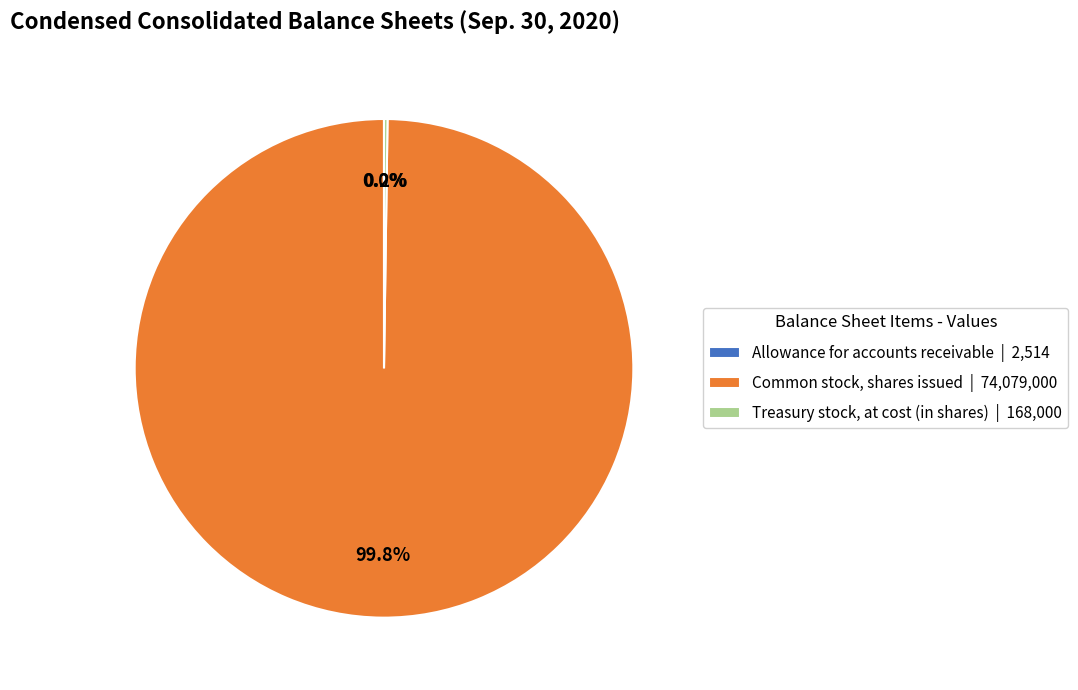

Is there a majority slice in this chart?

Yes